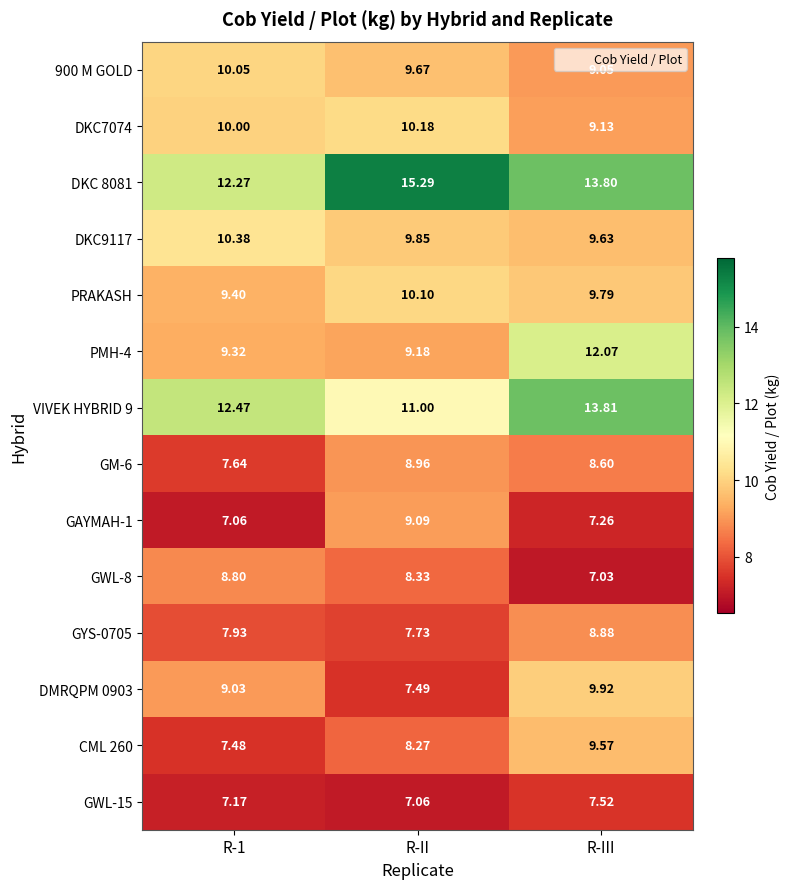

At which label does CML 260 first exceed 8?

R-II